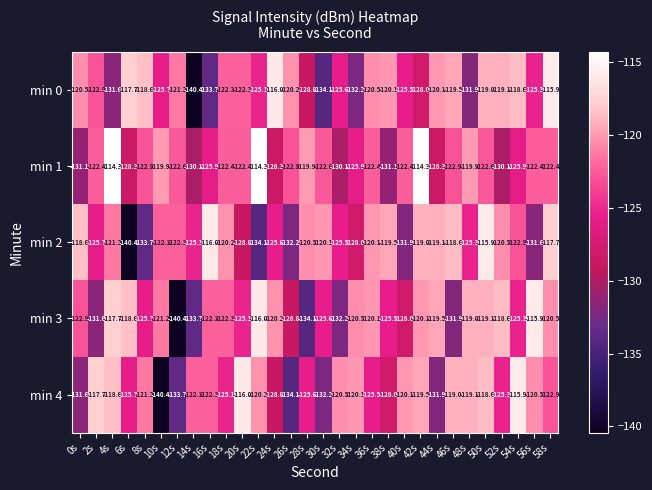

How many series are shown in this chart?

5